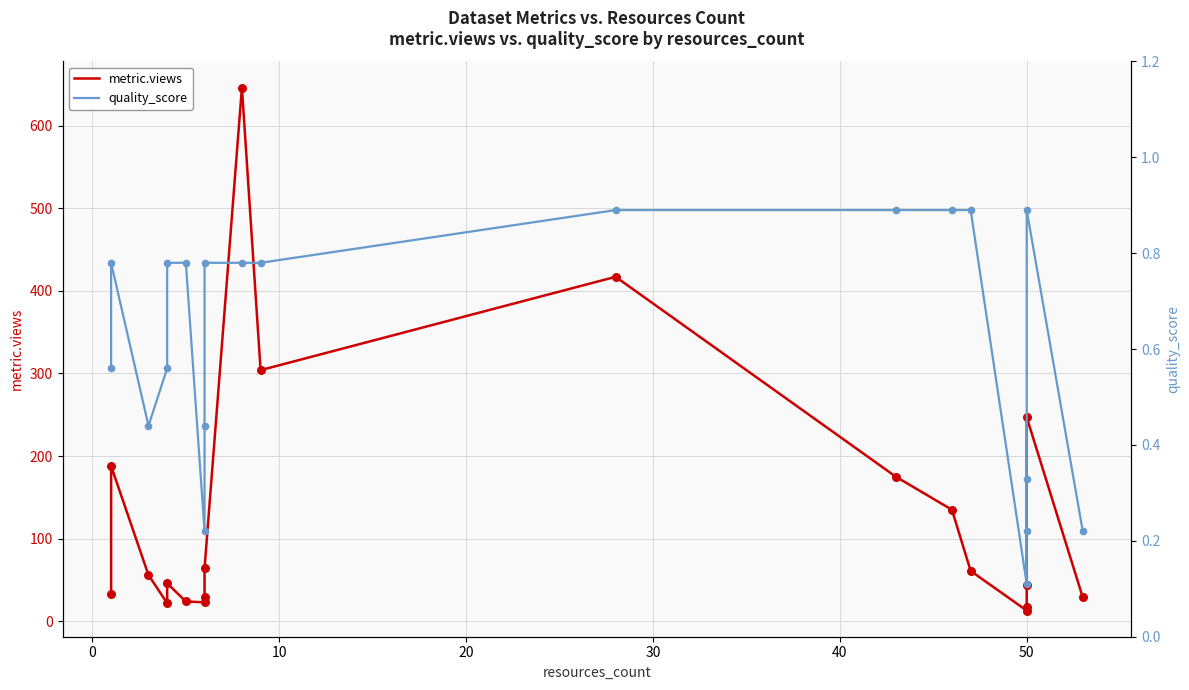

At how many categories does at least one series exceed 567?

1